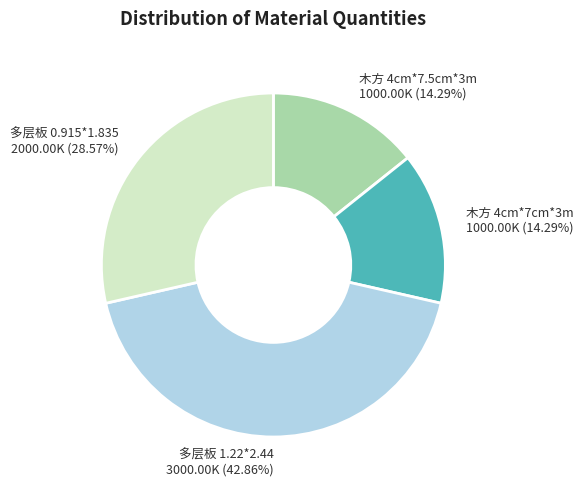

Combined, do 木方 4cm*7cm*3m and 木方 4cm*7.5cm*3m account for over 50%?

No